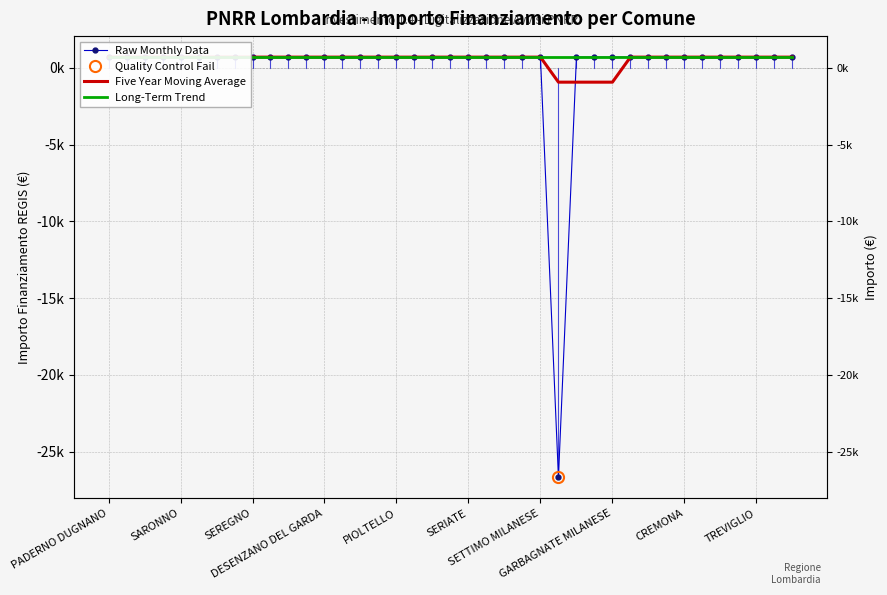

Is it true that Raw Monthly Data equals 702.0 at DESENZANO DEL GARDA?

True